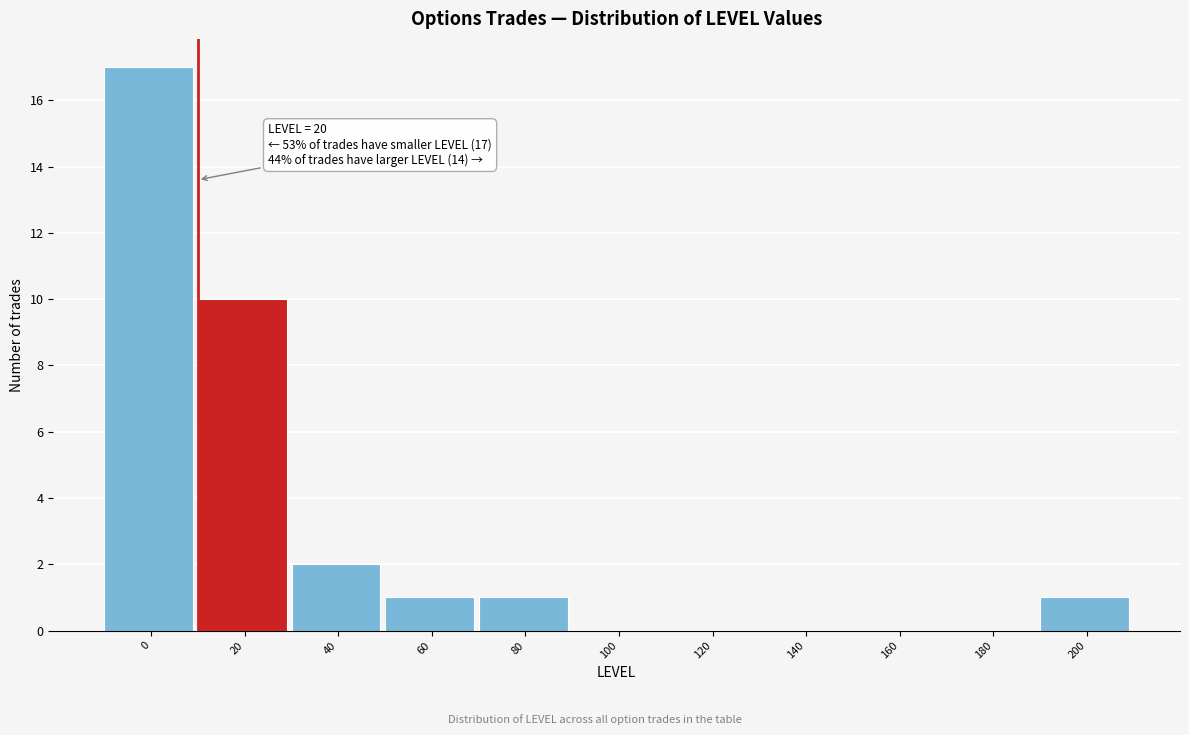

Reading right to left, what are all the values shown in this chart?

200=1	180=0	160=0	140=0	120=0	100=0	80=1	60=1	40=2	20=10	0=17